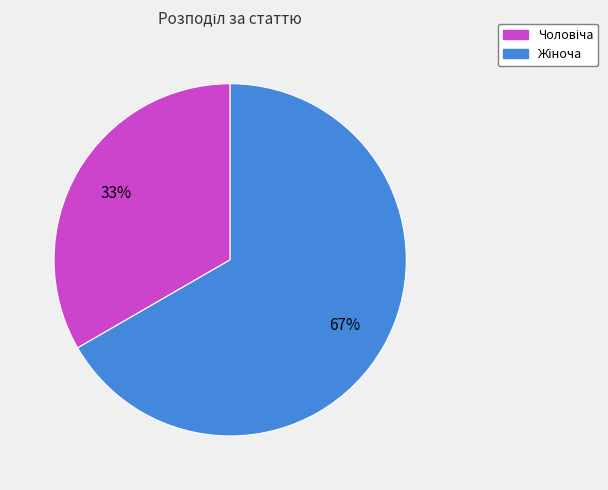

Is there a majority slice in this chart?

Yes